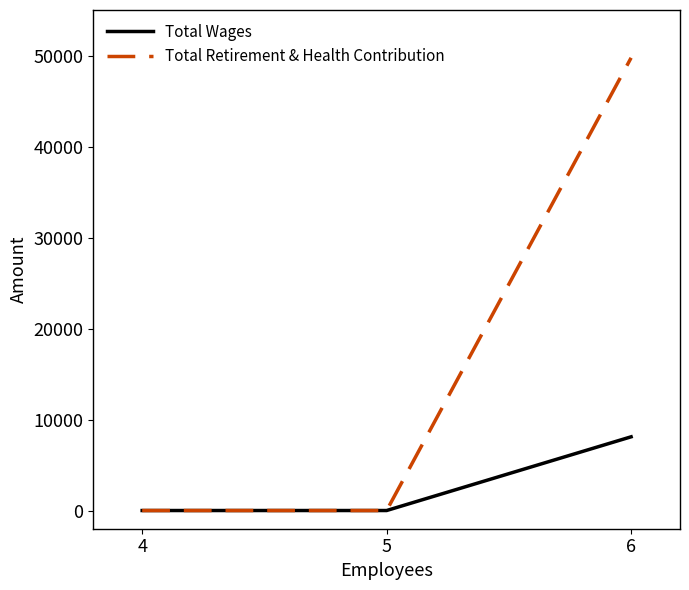

Which series changed the most between 4 and 6?

Total Retirement & Health Contribution